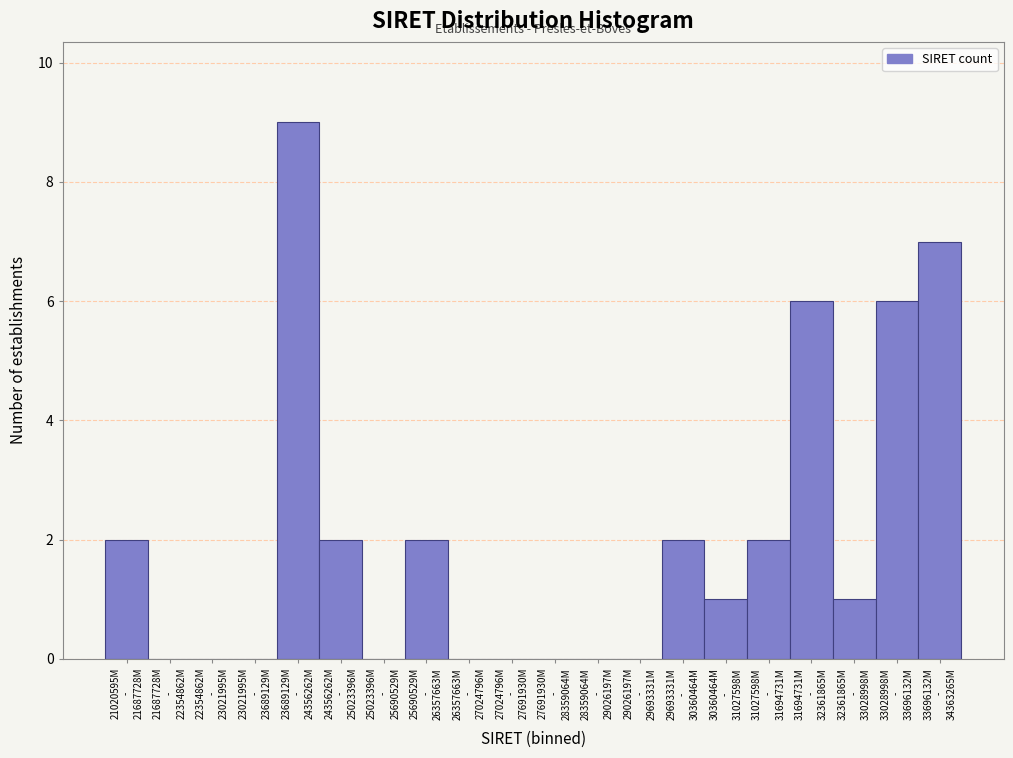

What is the greatest value displayed?

9